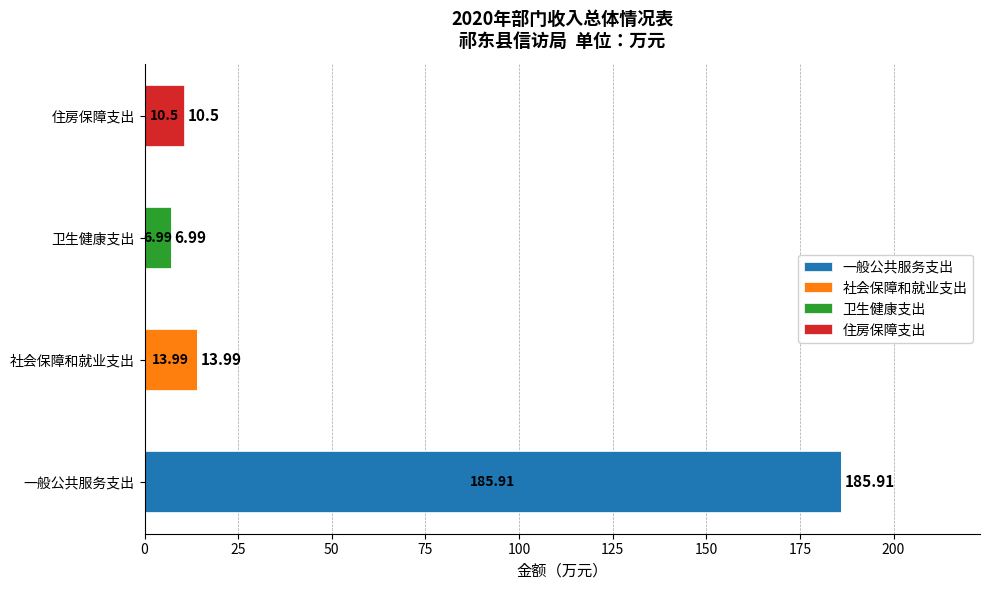

What is the total value across all series at 社会保障和就业支出?

14.0